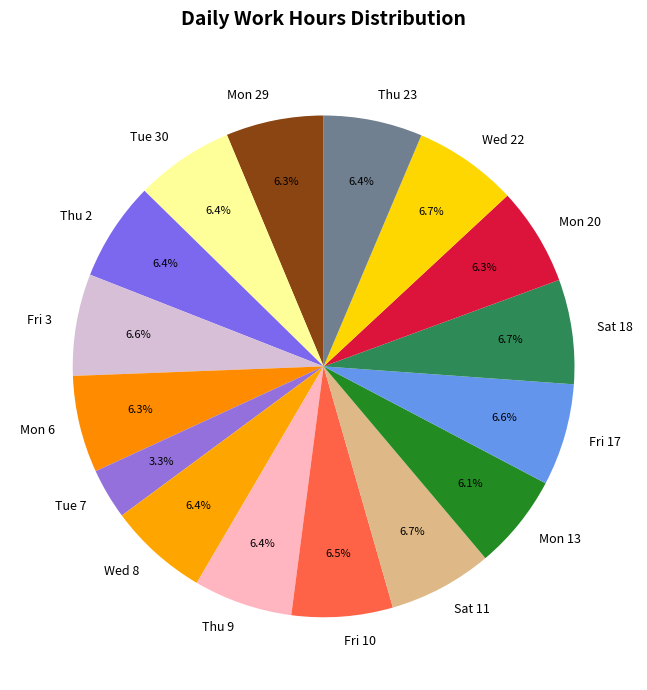

What is the smallest slice in the pie chart?

Tue 7